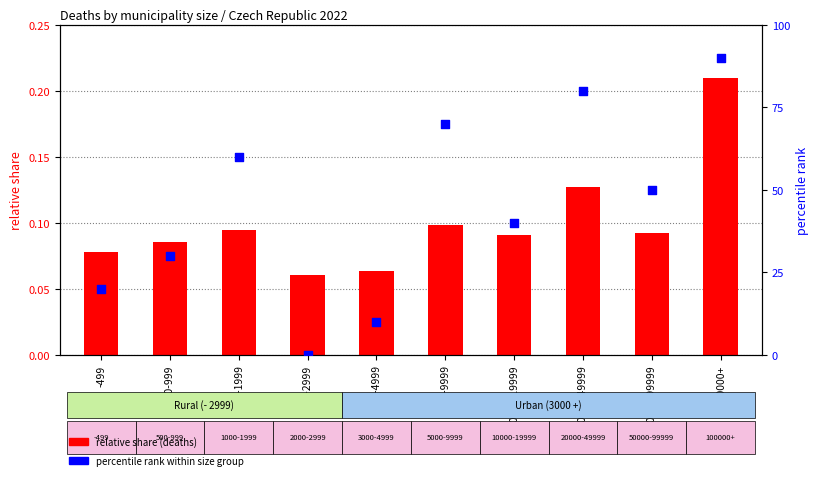

Which series has the widest spread of Y values?

percentile rank within size group